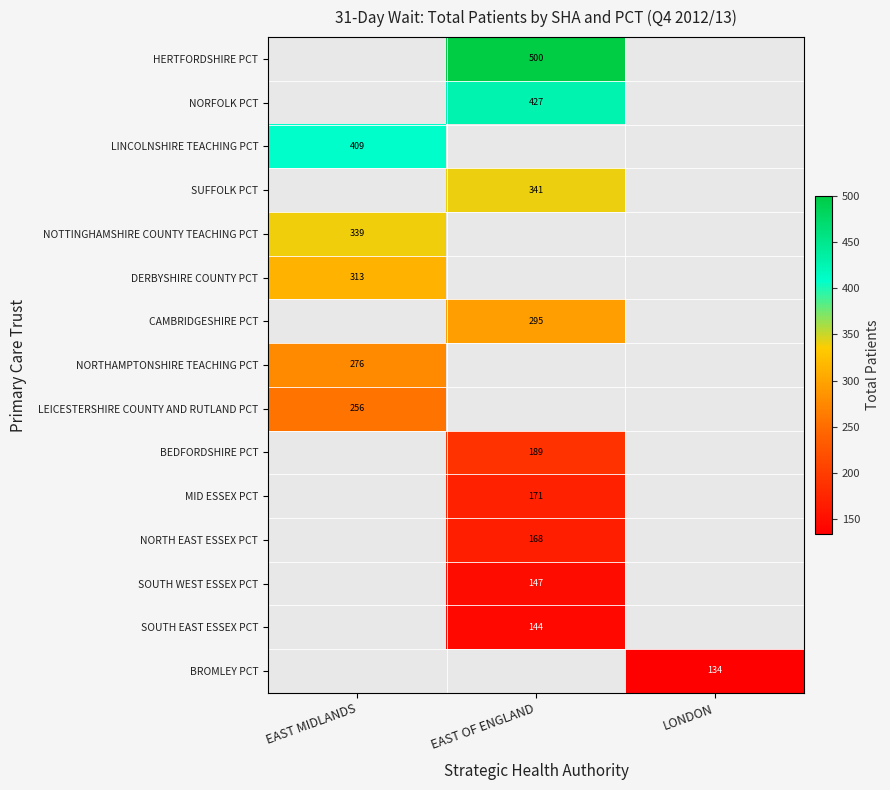

The value of DERBYSHIRE COUNTY PCT at EAST MIDLANDS is 313. True or false?

True